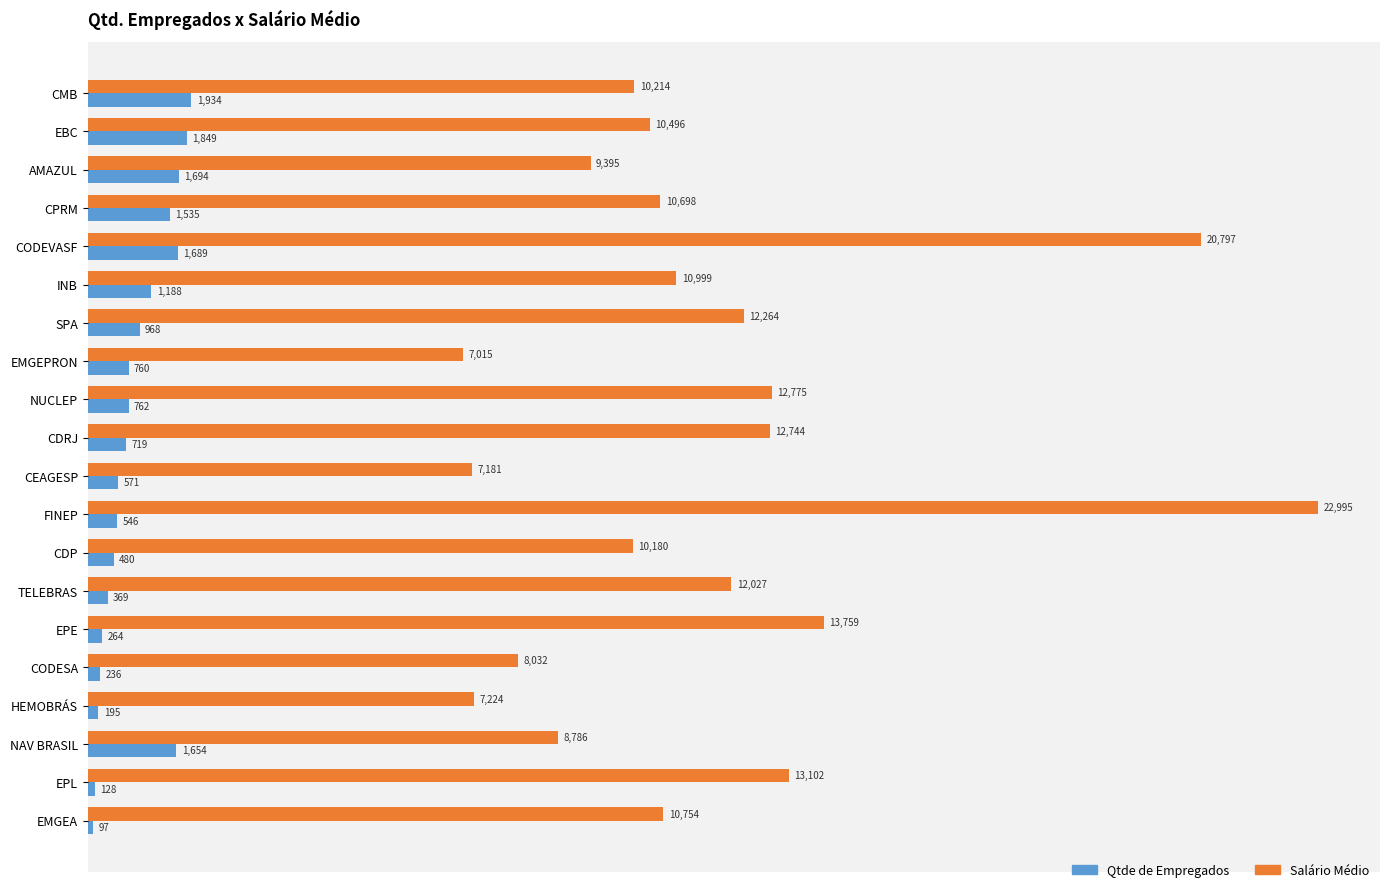

What are all the series names shown in the legend?

Qtde de Empregados, Salário Médio